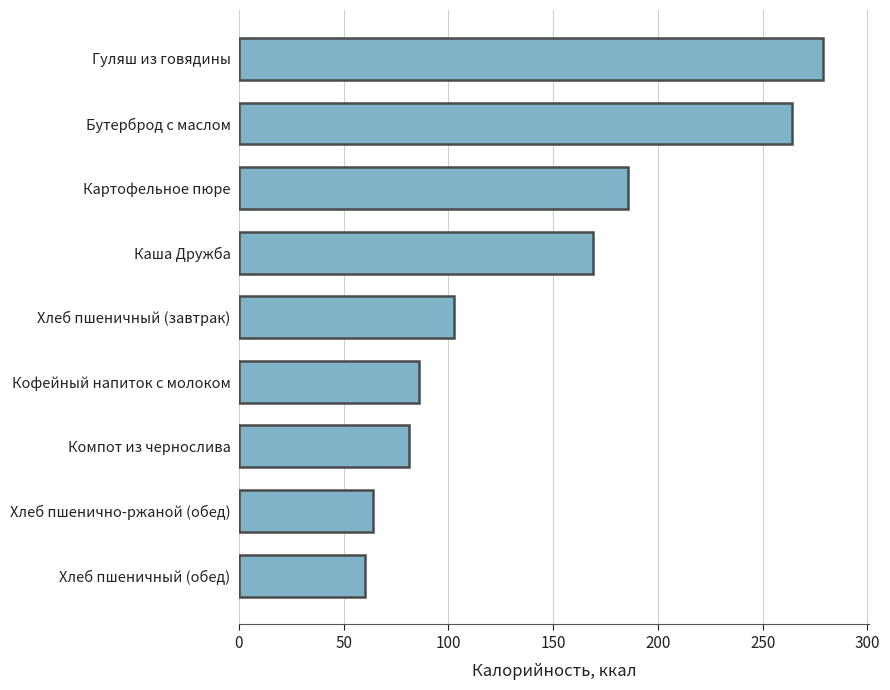

What is the sum of the values at Каша Дружба and Хлеб пшеничный (завтрак)?

271.7